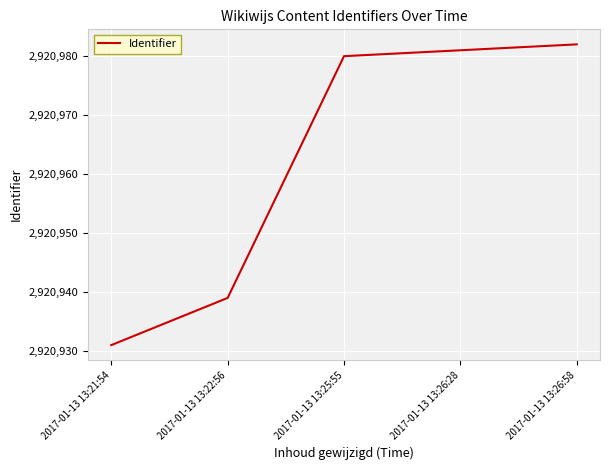

Rank the categories by value from lowest to highest.

2017-01-13 13:21:54, 2017-01-13 13:22:56, 2017-01-13 13:25:55, 2017-01-13 13:26:28, 2017-01-13 13:26:58